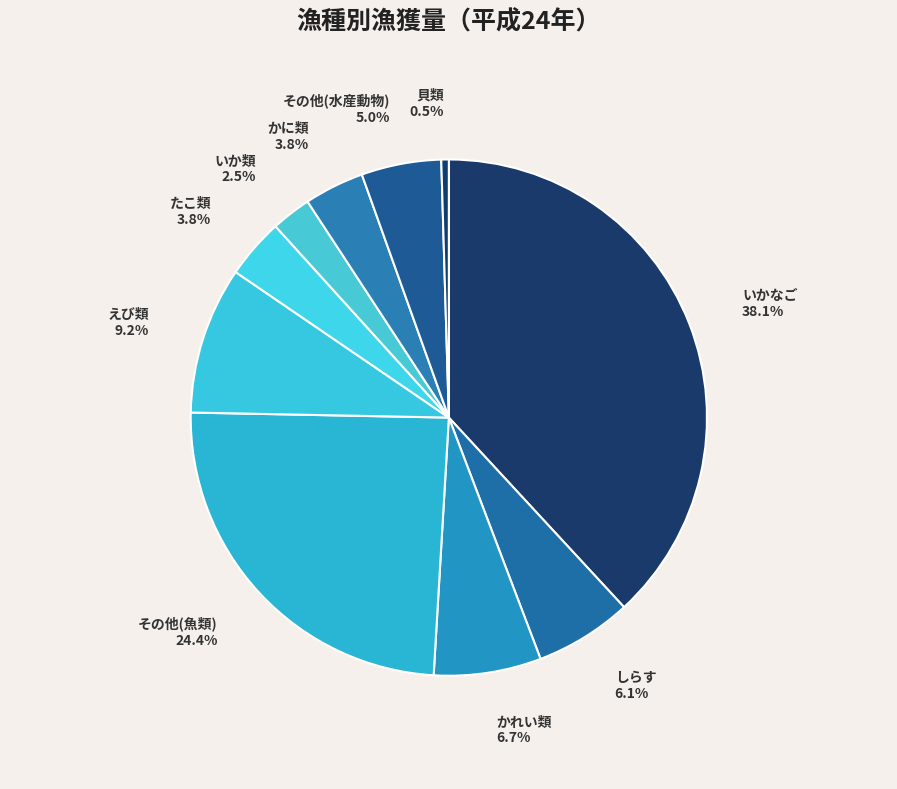

Which slice is the largest?

いかなご